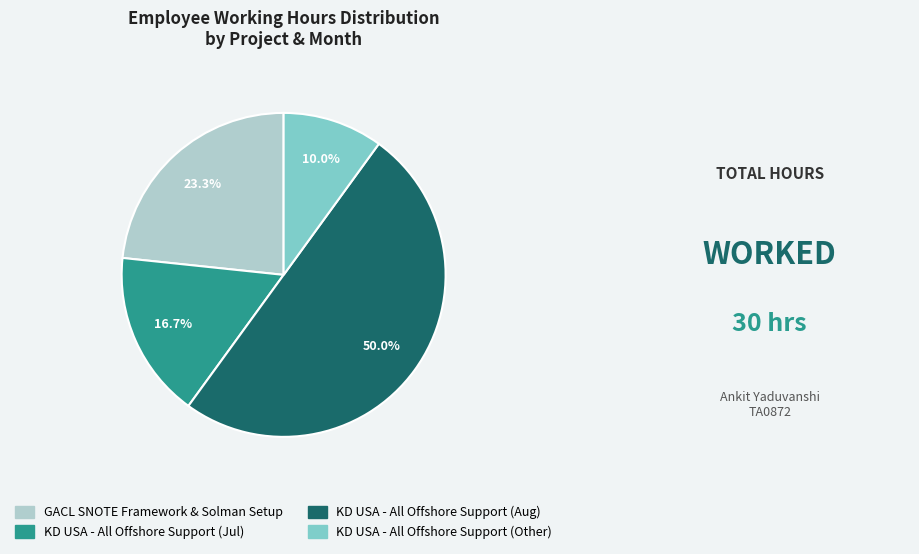

What is the ratio of the value at KD USA - All Offshore Support (Aug) to the value at KD USA - All Offshore Support (Other)?

5.0